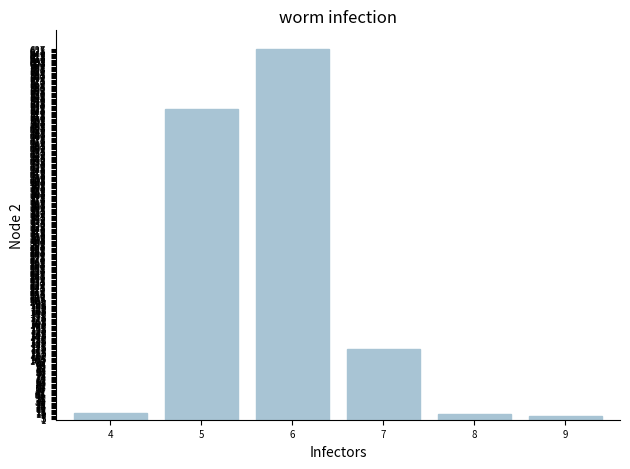

How many categories are shown in the chart?

6